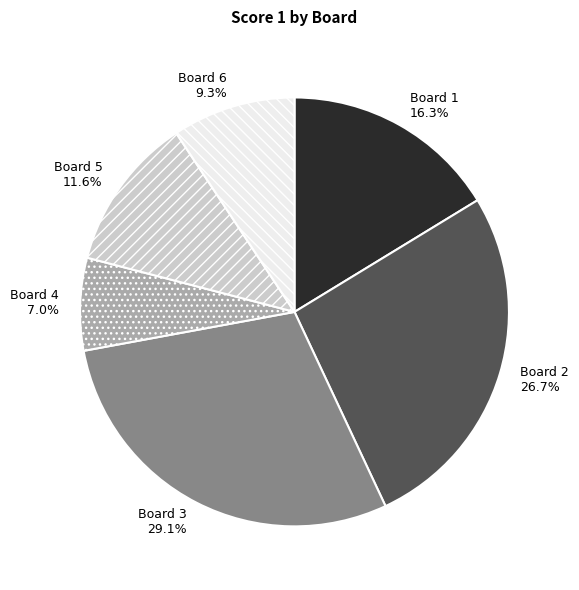

Approximately how many times larger is the value at Board 2 compared to Board 3?

0.9